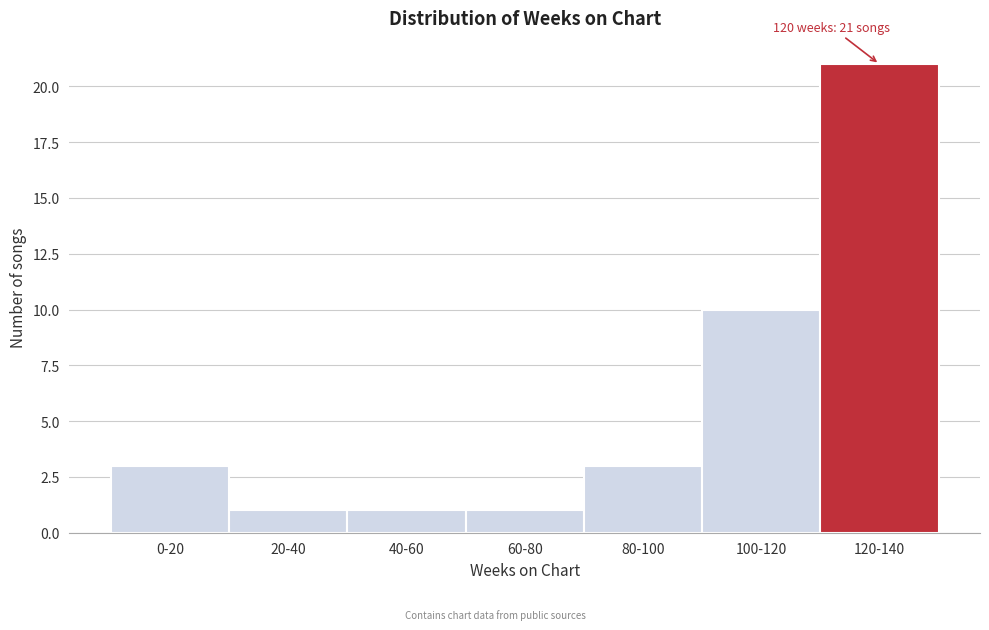

Reading right to left, transcribe all the data shown in this chart.

21	10	3	1	1	1	3